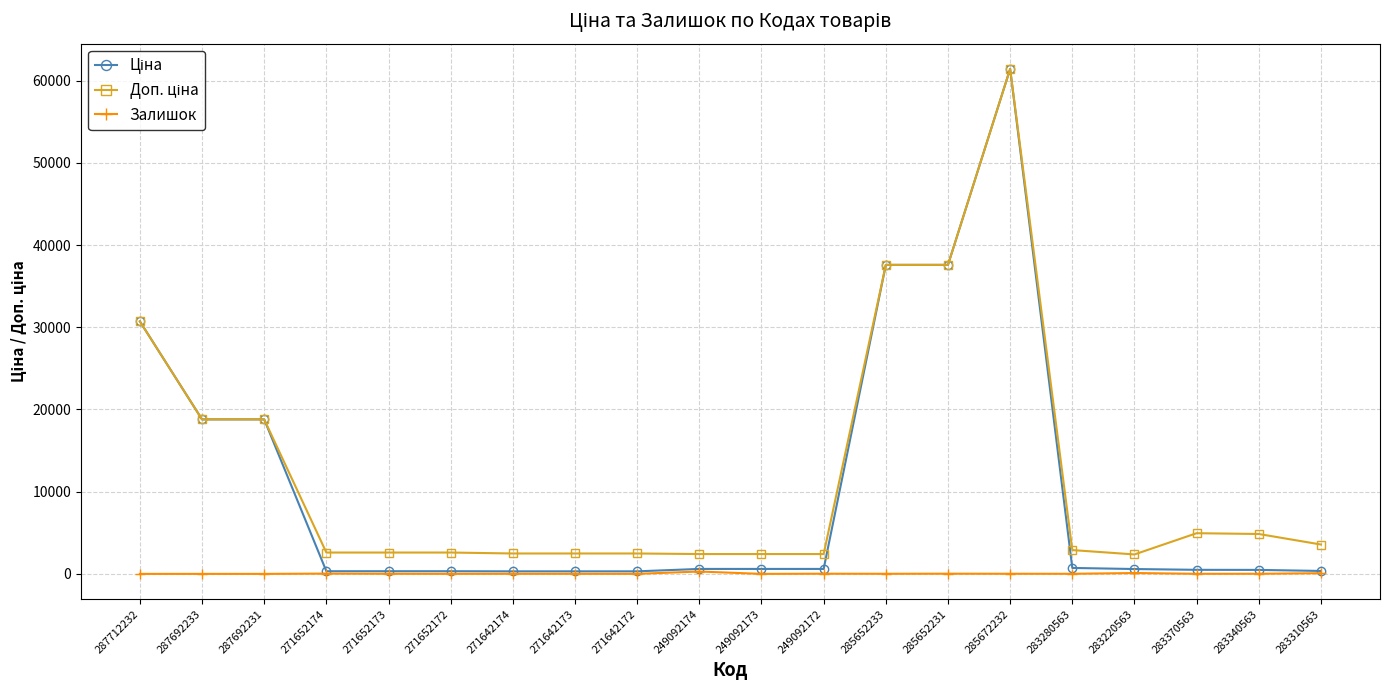

At which category does the chart reach its peak across all series?

285672232